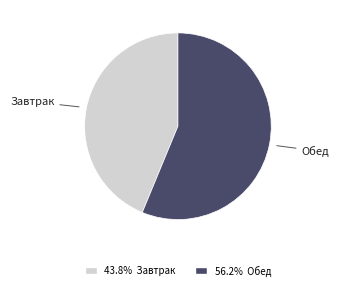

Which slice is the largest?

Обед